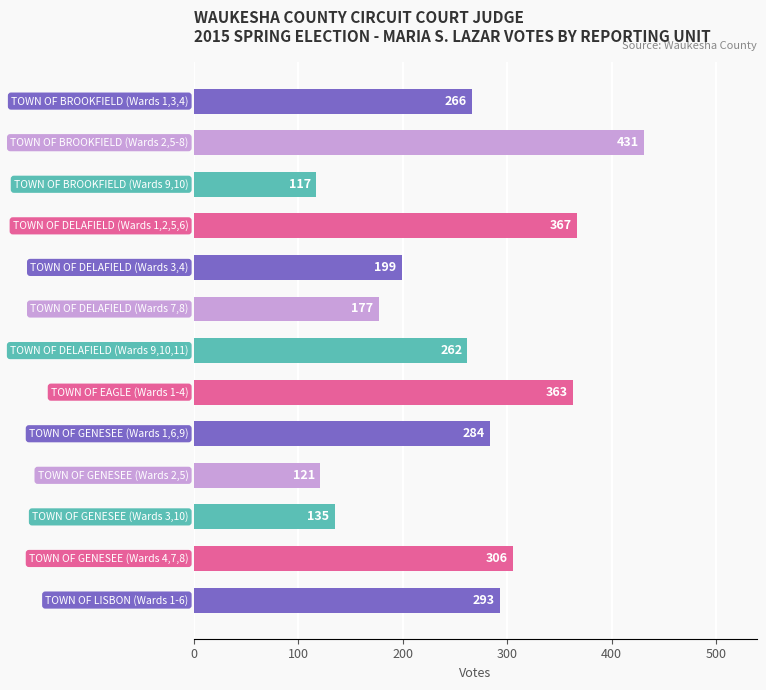

What is the value of the 6th bar from the top?

177